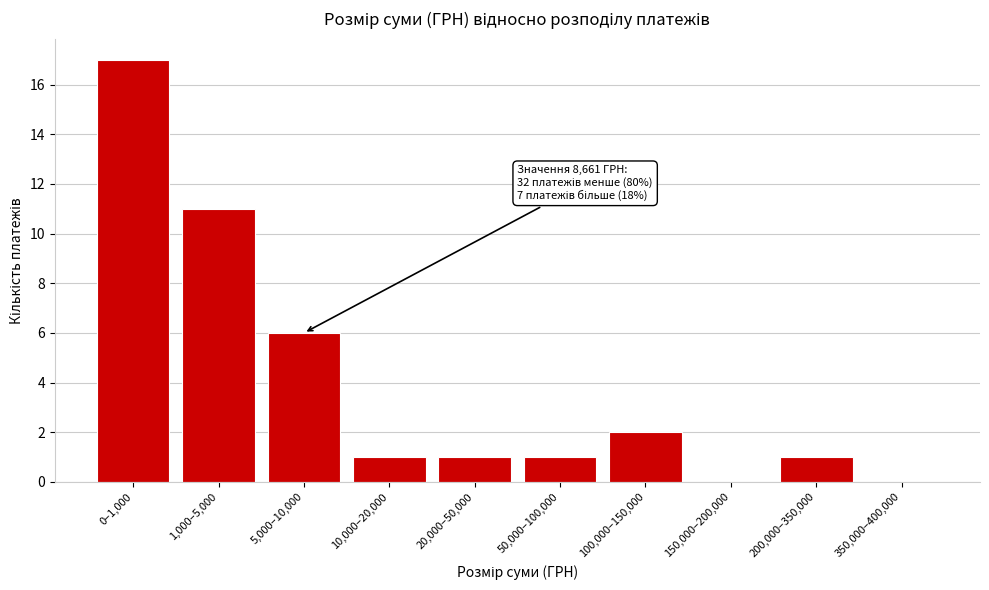

Reading right to left, extract all data points from this chart.

350,000–400,000=0	200,000–350,000=1	150,000–200,000=0	100,000–150,000=2	50,000–100,000=1	20,000–50,000=1	10,000–20,000=1	5,000–10,000=6	1,000–5,000=11	0–1,000=17